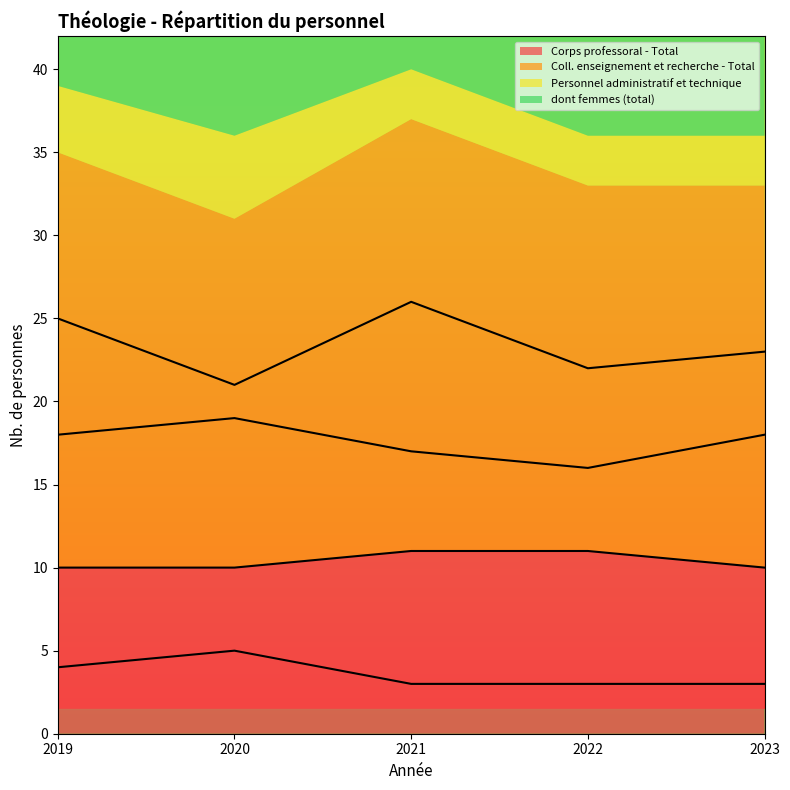

What is the total value across all series at 2022?

52